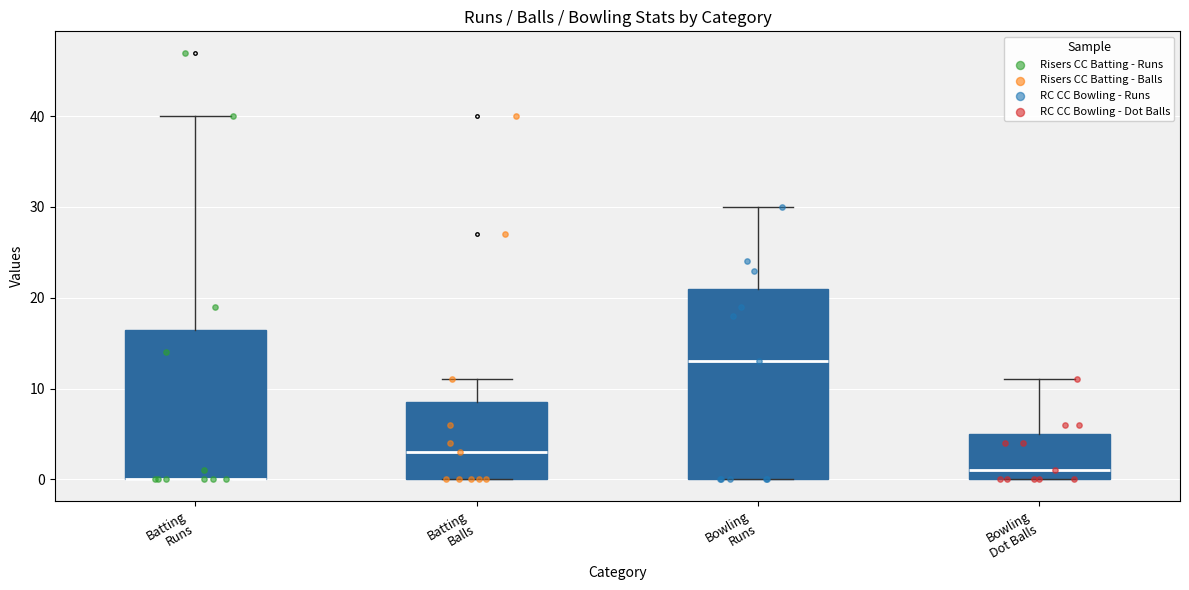

Where is the upper edge of the box for Batting Runs on the y-axis? The values are not printed on the chart, so give them approximately, as read against the axis.

17